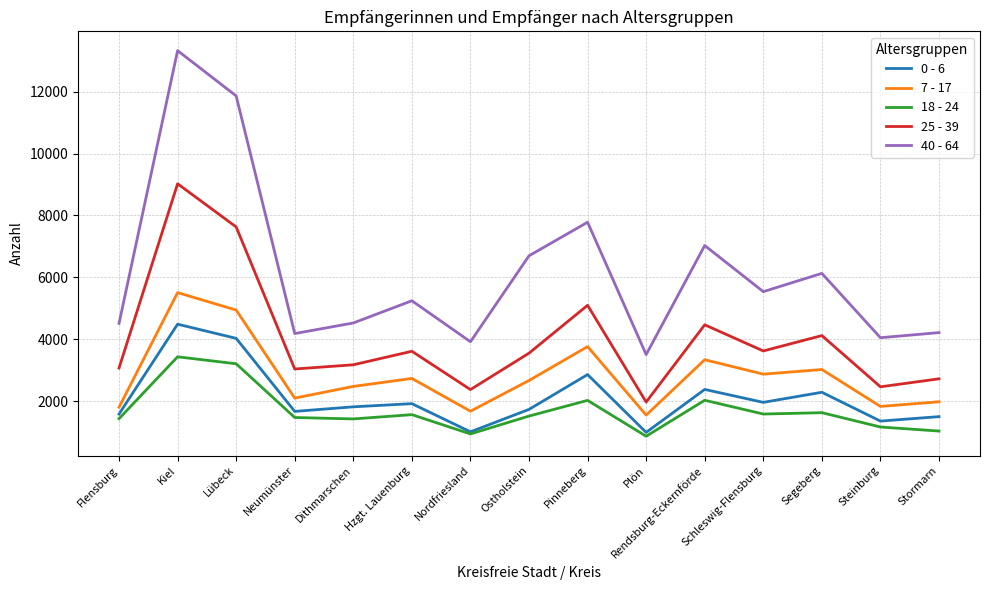

What is the maximum value for 0 - 6?

4487